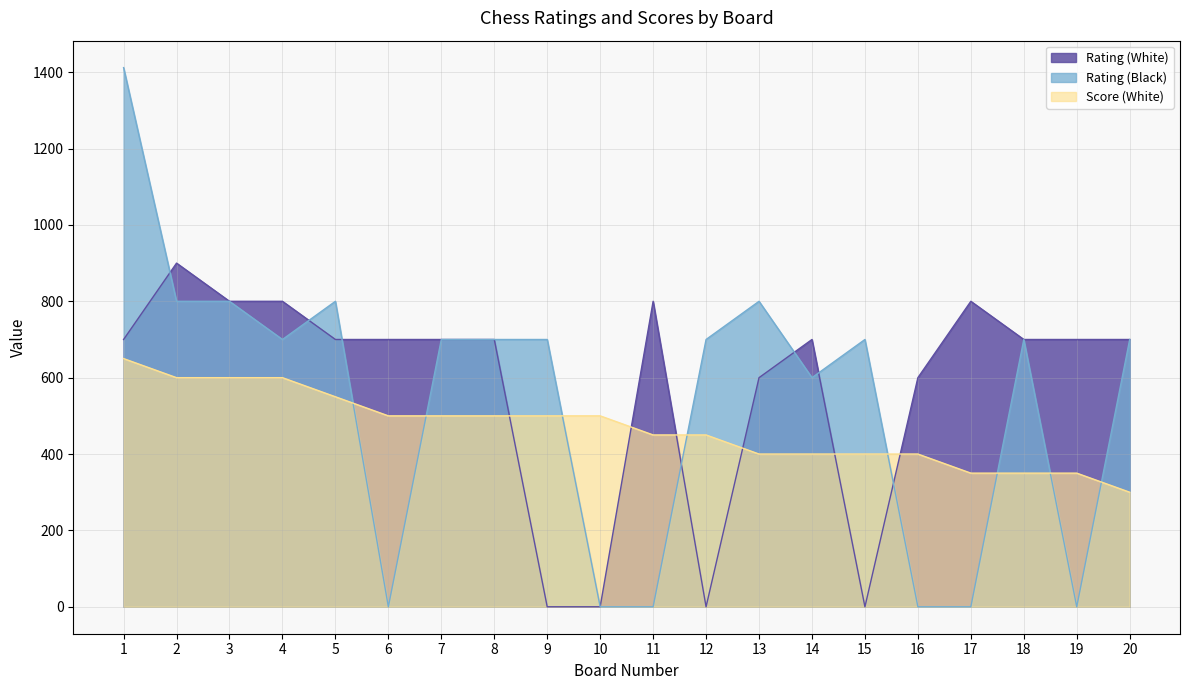

Reading left to right, extract all data points from this chart.

Rating (White): 700	900	800	800	700	700	700	700	0	0	800	0	600	700	0	600	800	700	700	700
Rating (Black): 1412	800	800	700	800	0	700	700	700	0	0	700	800	600	700	0	0	700	0	700
Score (White): 650	600	600	600	550	500	500	500	500	500	450	450	400	400	400	400	350	350	350	300